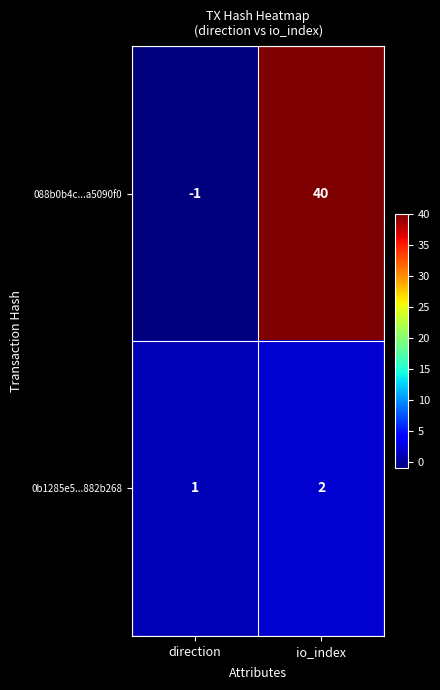

How many positive values does the 088b0b4c...a5090f0 series have?

1